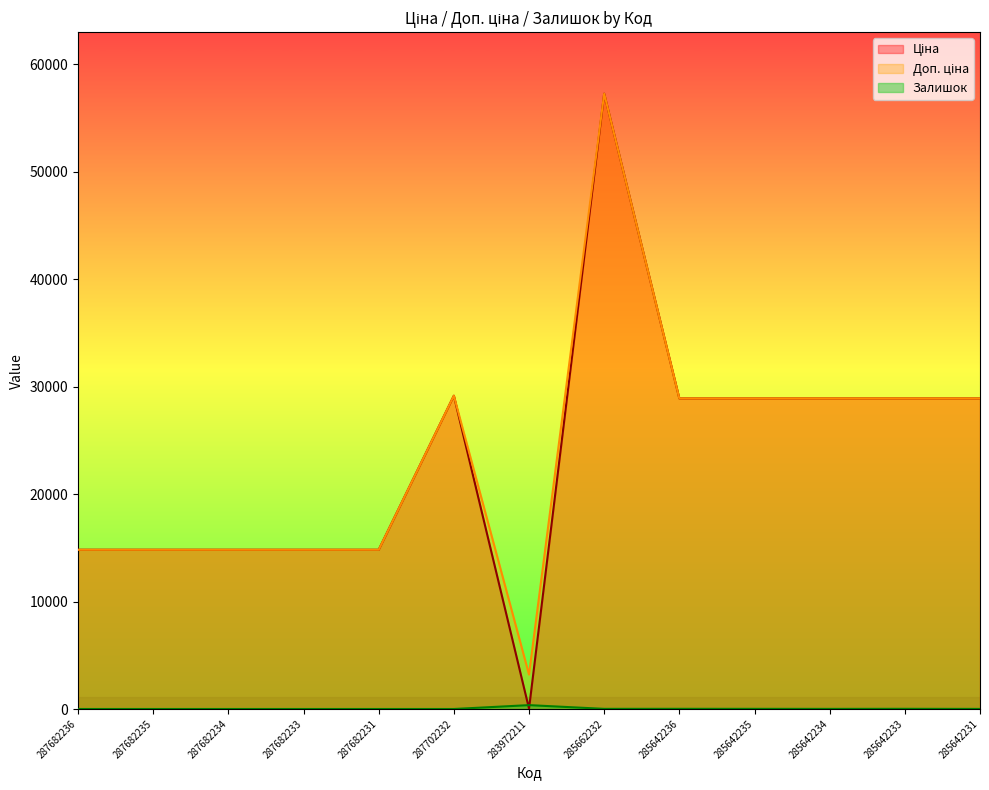

Which has a higher value, 285642233 or 287682231?

285642233